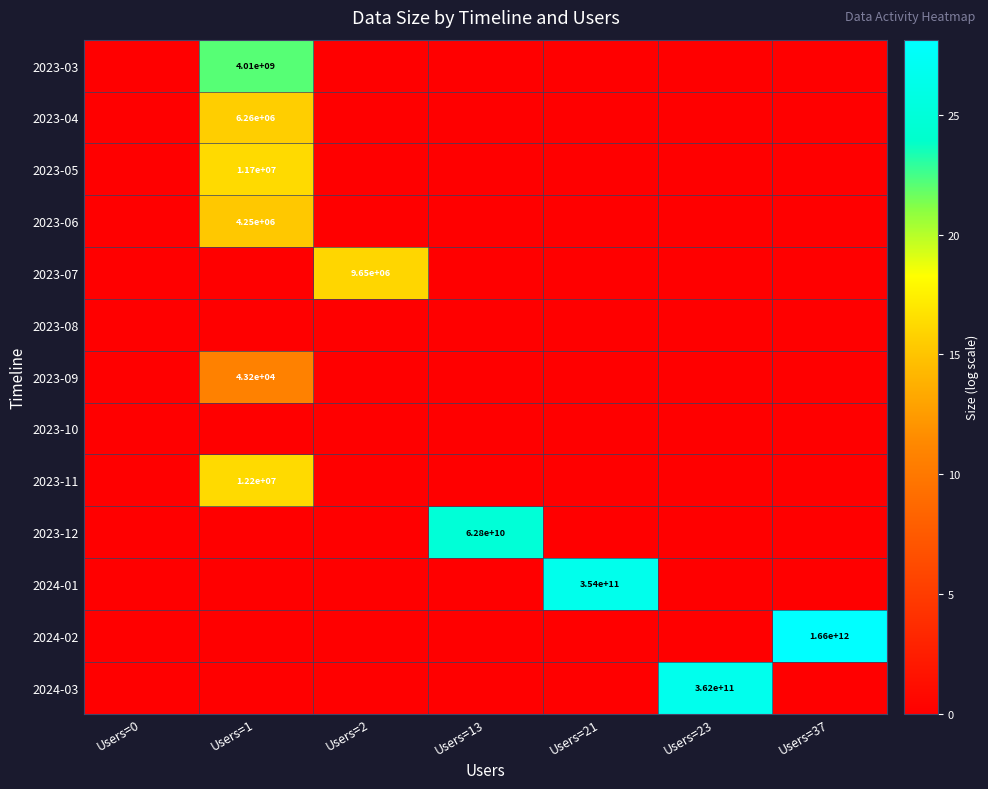

Is the value of 2023-07 at Users=37 greater than the value of 2023-11 at Users=37?

No